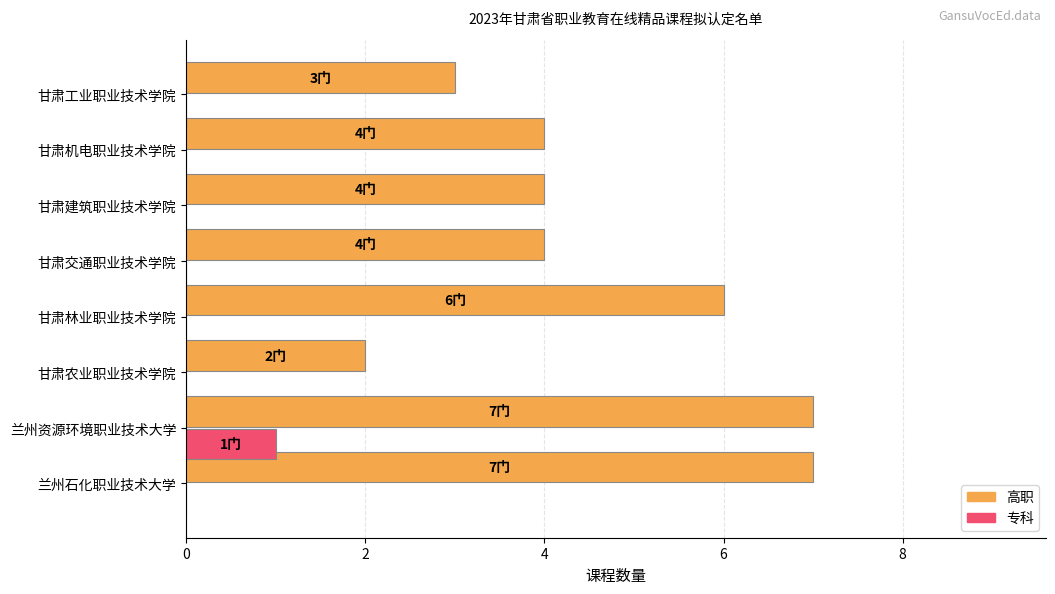

The value of 高职 at 甘肃工业职业技术学院 is 2. True or false?

False